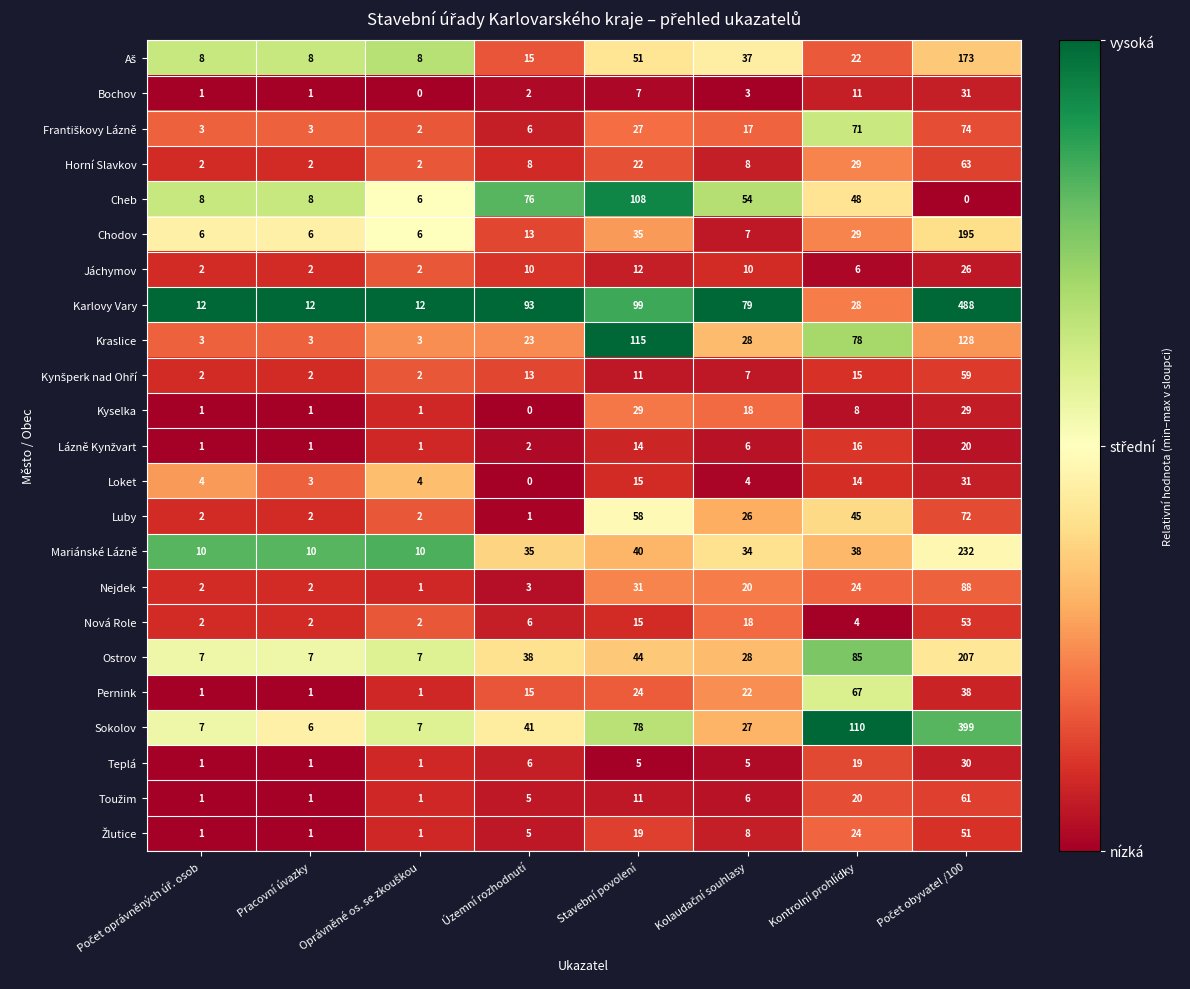

Which series has the widest spread of values?

Karlovy Vary